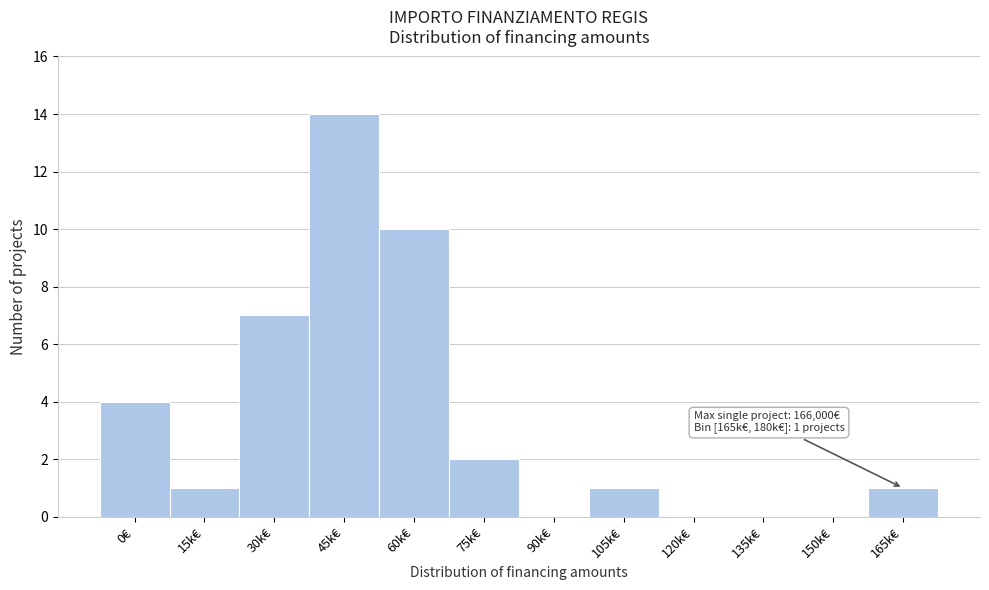

Reading left to right, what are all the values shown in this chart?

0€=4	15k€=1	30k€=7	45k€=14	60k€=10	75k€=2	90k€=0	105k€=1	120k€=0	135k€=0	150k€=0	165k€=1